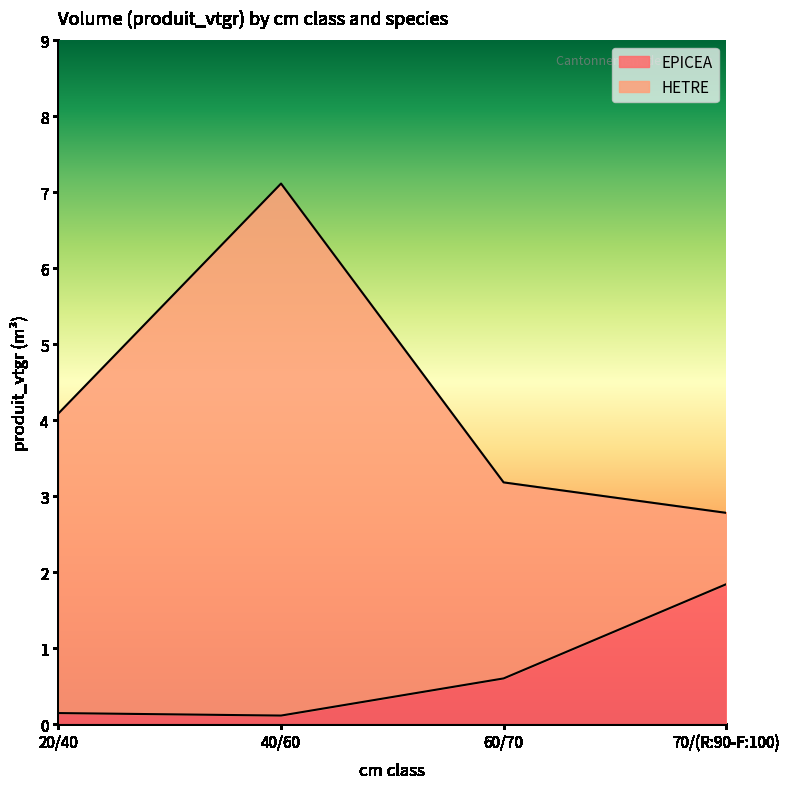

What is the change in value from 20/40 to 70/(R:90-F:100)?

+1.7